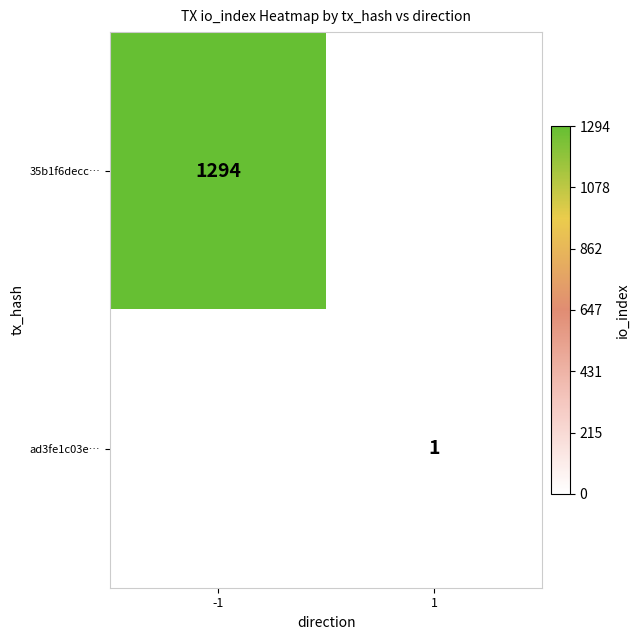

The 35b1f6decc… series shows 2190 at -1. True or false?

False